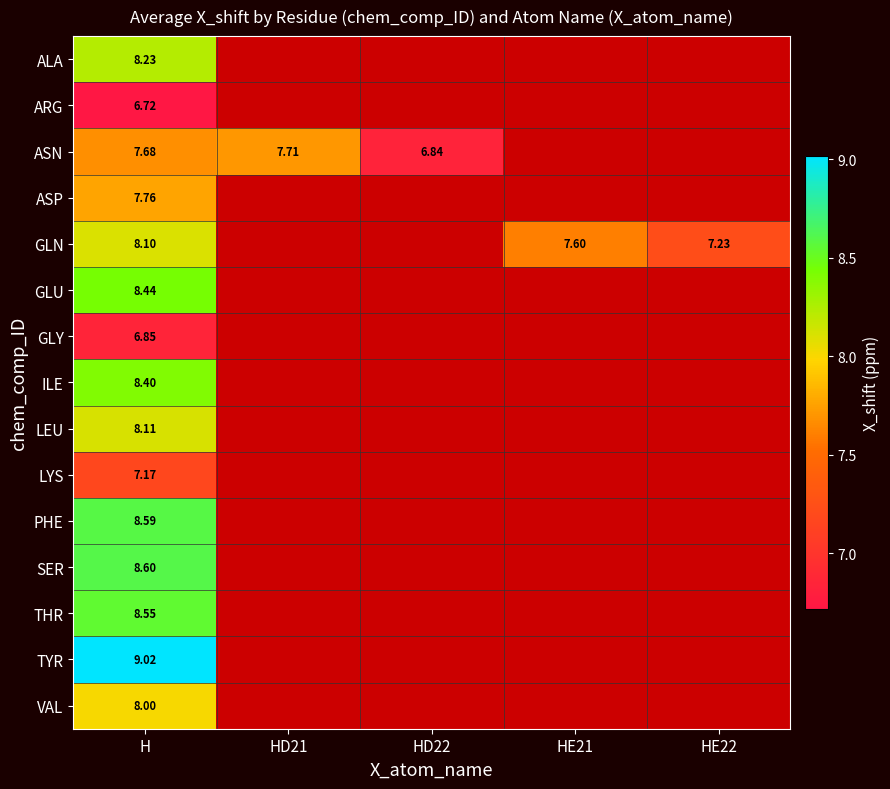

Which label corresponds to the smallest value in the chart?

H